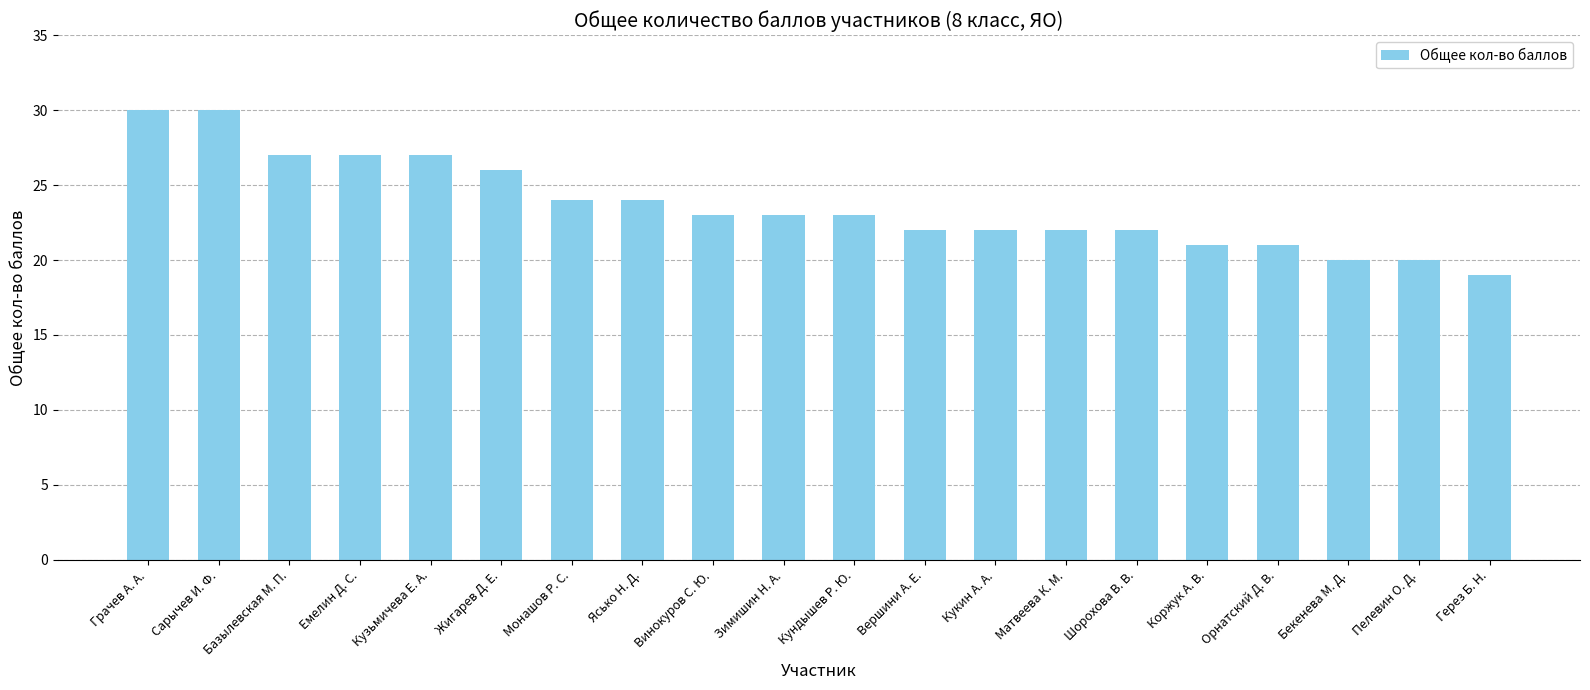

What is the difference between the second highest and second lowest values?

10